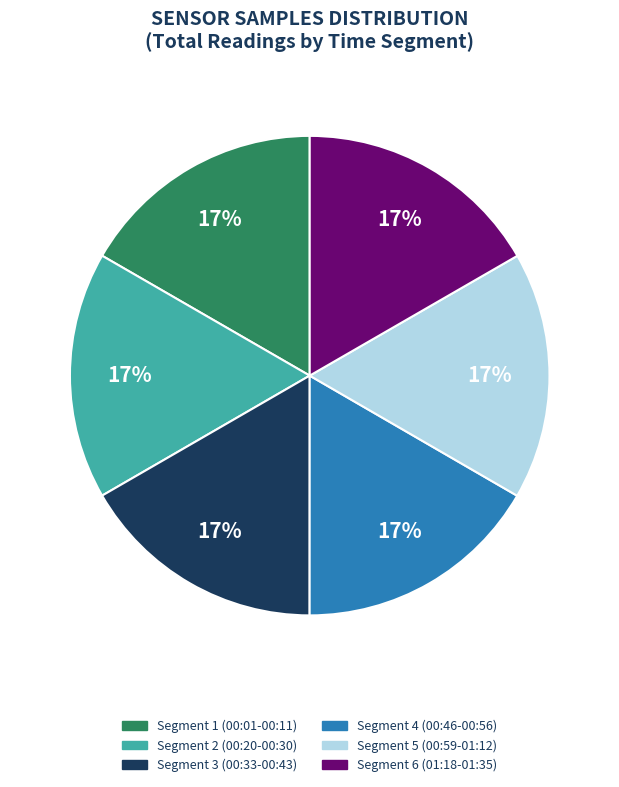

Is there any slice that represents more than half of the pie?

No